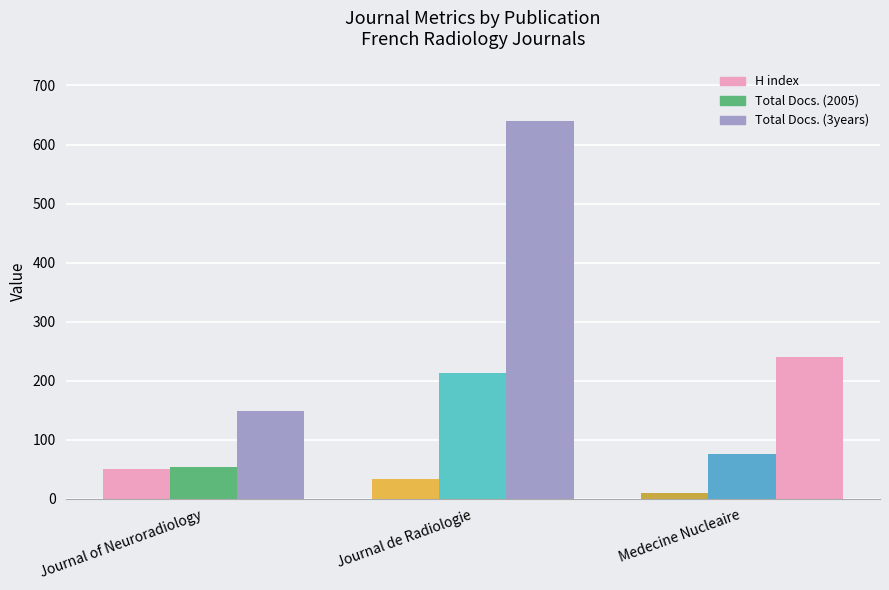

At how many categories does at least one series exceed 192?

2